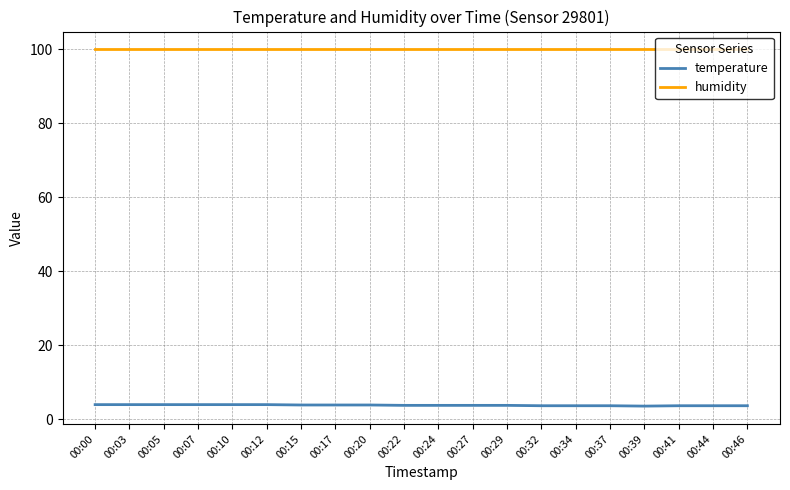

Is the value of temperature at 00:05 greater than the value of humidity at 00:00?

No